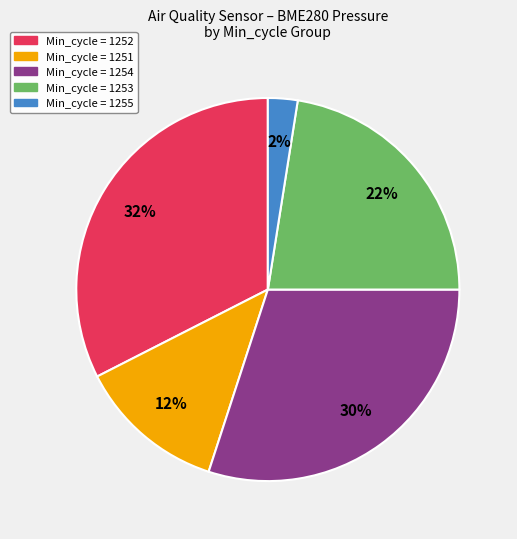

To the nearest percent, what is the average slice percentage?

20%